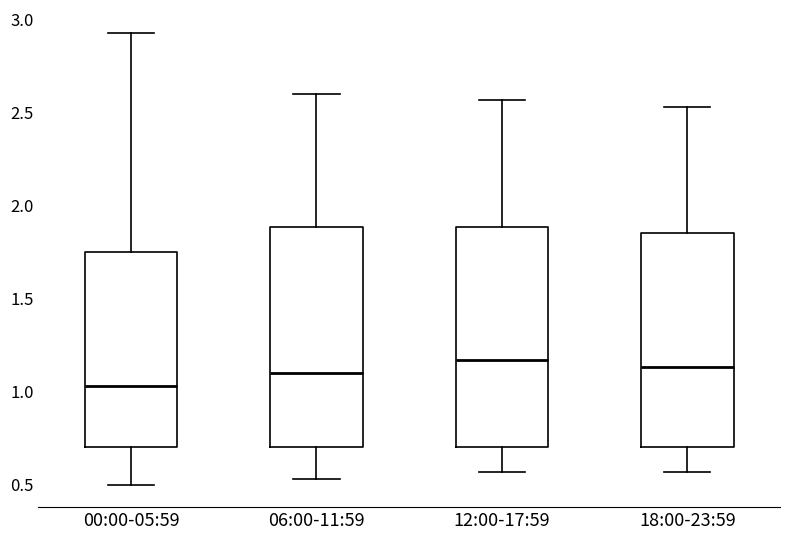

Reading left to right, read every box against the y-axis: the position of its median line, the range the box covers, and the ends of its whiskers. The values are not printed on the chart, so give them approximately, as read against the axis.

00:00-05:59: median 1.05, box 0.70 to 1.75, whiskers 0.50 to 2.95
06:00-11:59: median 1.10, box 0.70 to 1.90, whiskers 0.55 to 2.60
12:00-17:59: median 1.15, box 0.70 to 1.90, whiskers 0.55 to 2.55
18:00-23:59: median 1.15, box 0.70 to 1.85, whiskers 0.55 to 2.55